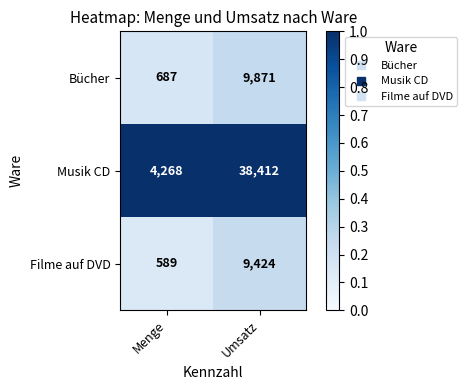

Reading right to left, list all the values displayed in this chart.

Bücher: Umsatz=9871	Menge=687
Musik CD: Umsatz=38412	Menge=4268
Filme auf DVD: Umsatz=9424	Menge=589